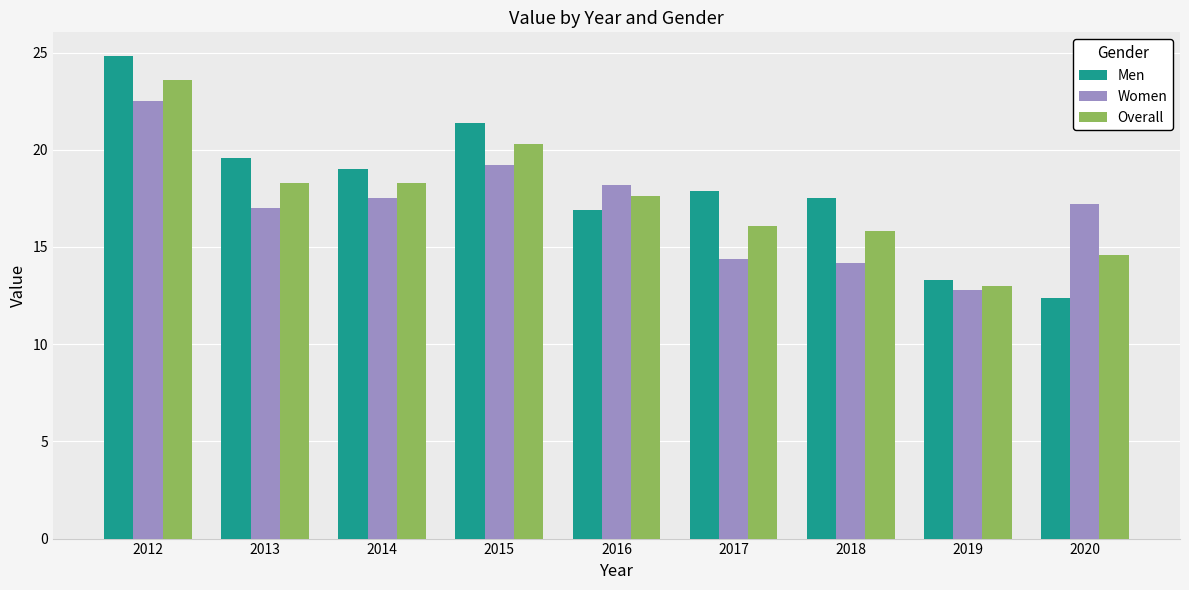

Which series has the largest total across all categories?

Men